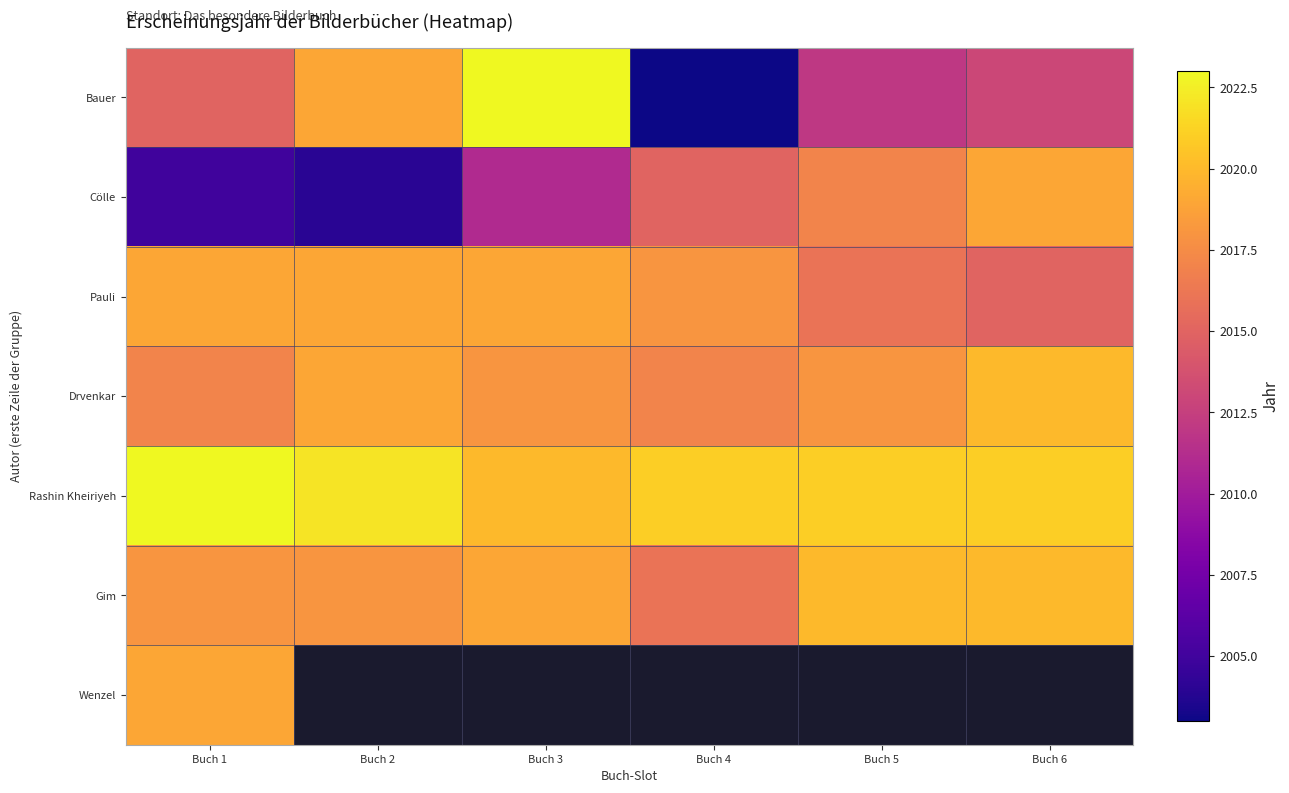

Which series has the largest total across all categories?

Rashin Kheiriyeh